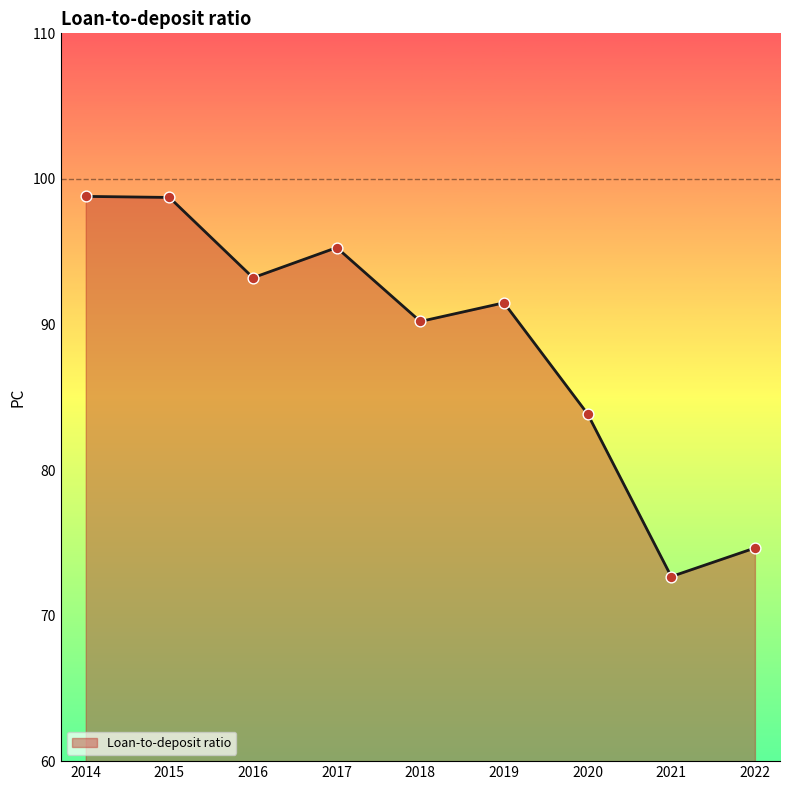

What is the change in value from 2014 to 2019?

-7.3